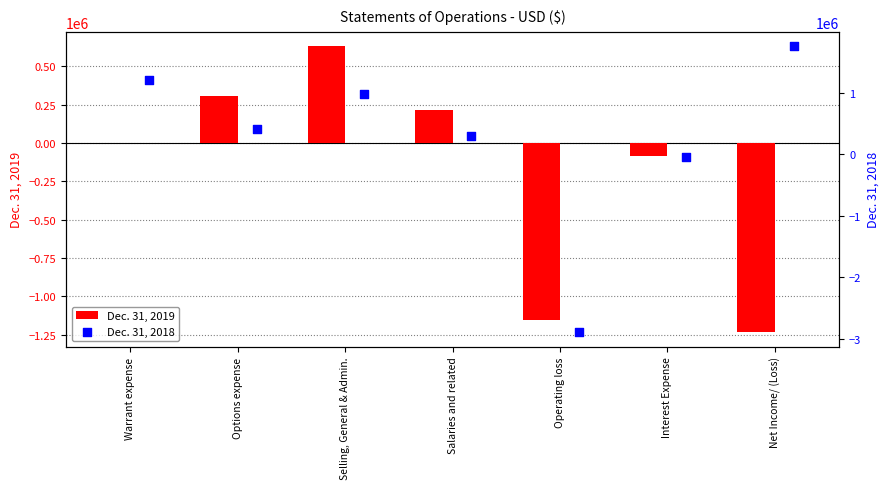

The Dec. 31, 2019 series shows 777163 at Warrant expense. True or false?

False